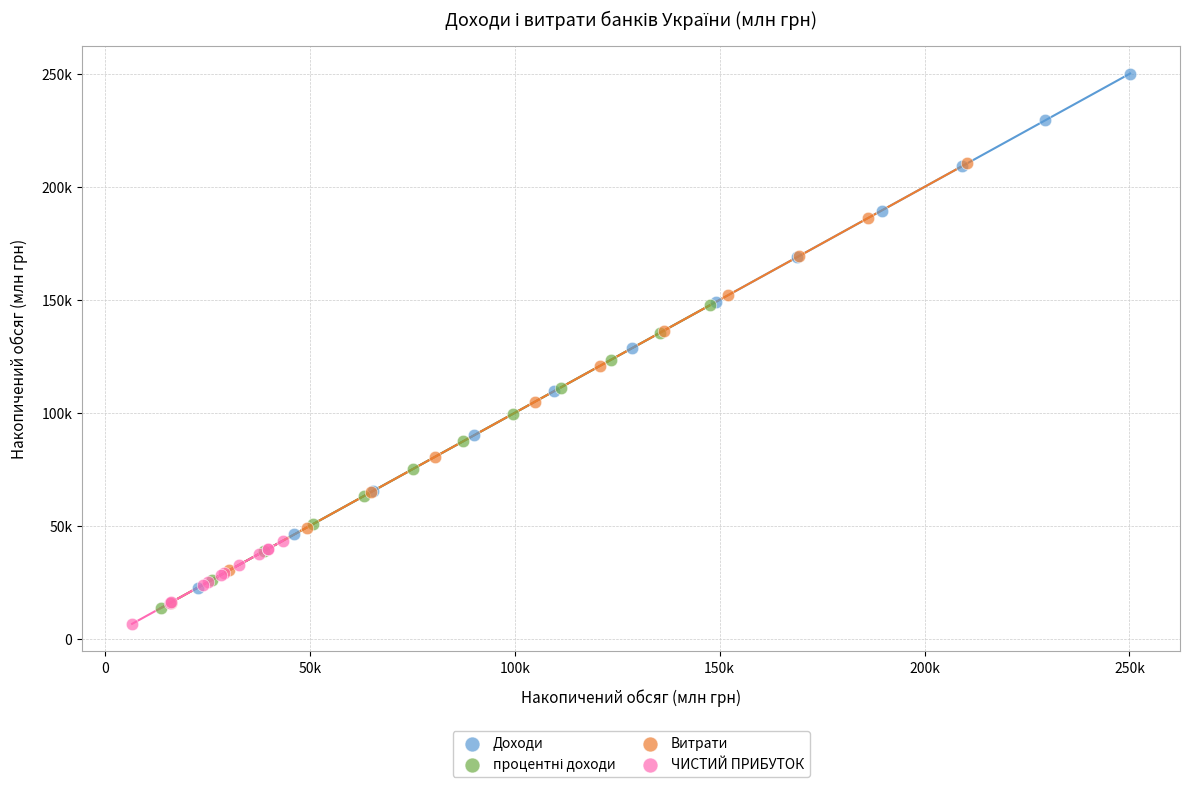

Which series contains the highest Y value?

Доходи